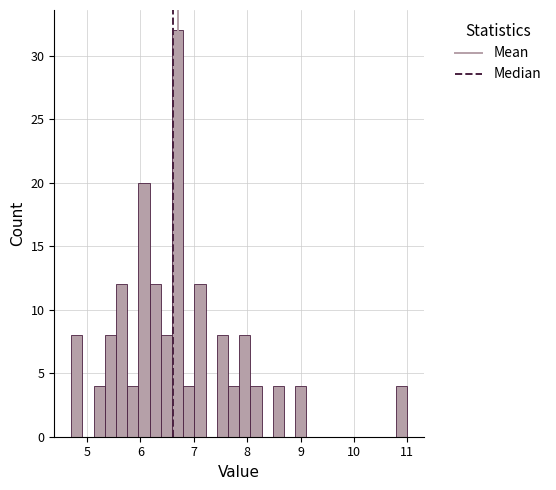

Read against the x-axis, roughly where is the centre of the tallest bar?

6.7